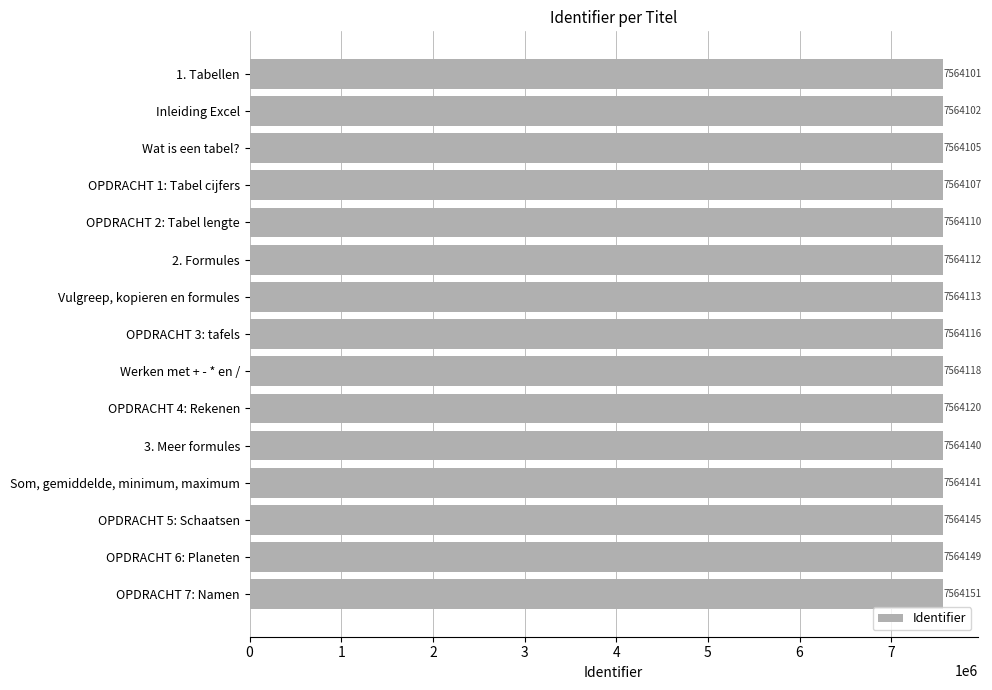

Reading top to bottom, transcribe all the data shown in this chart.

7564101	7564102	7564105	7564107	7564110	7564112	7564113	7564116	7564118	7564120	7564140	7564141	7564145	7564149	7564151